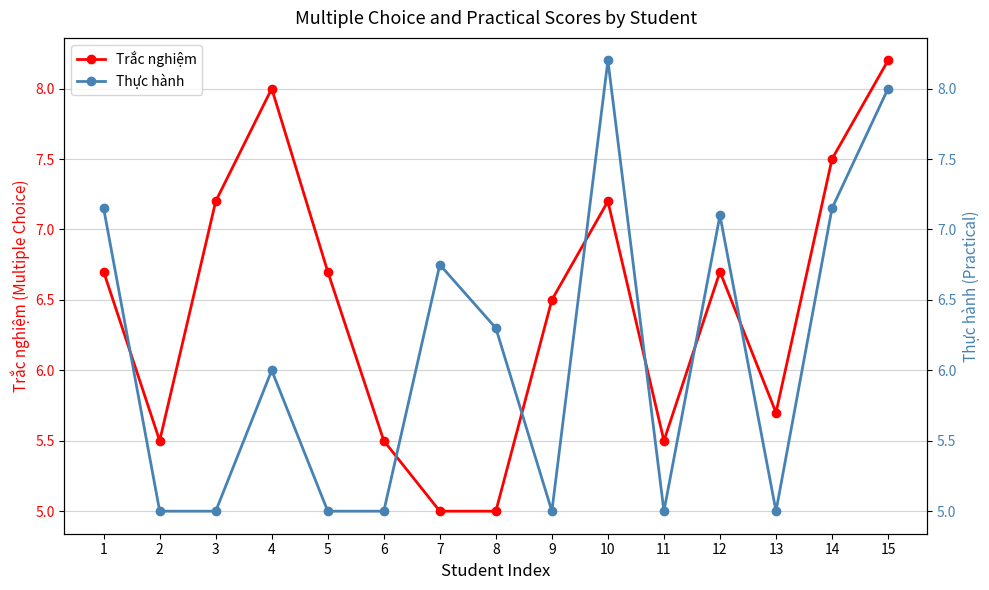

Which series has the widest spread of values?

Trắc nghiệm